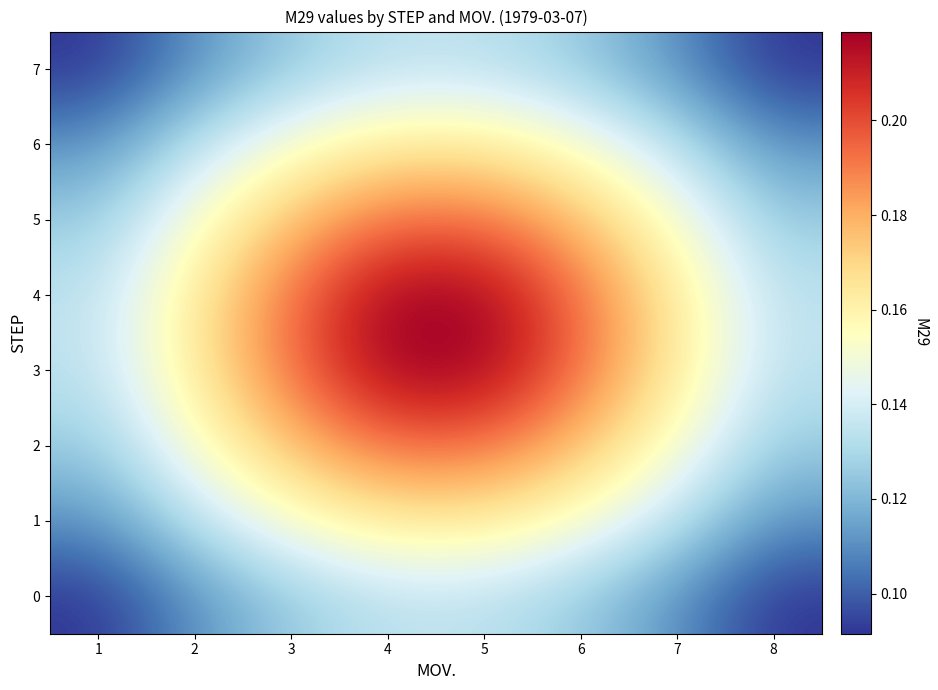

Which category has the highest value across all series?

4